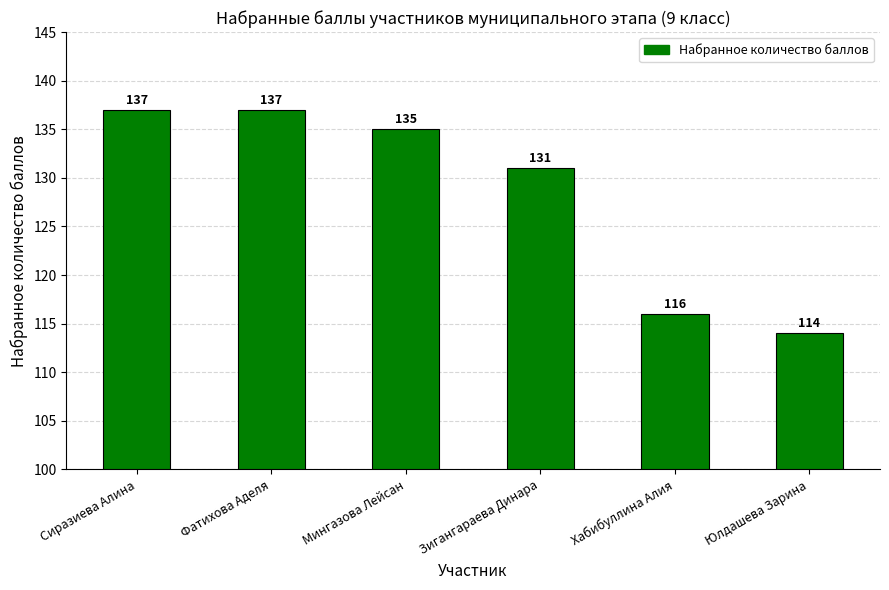

What is the maximum value shown in the chart?

137